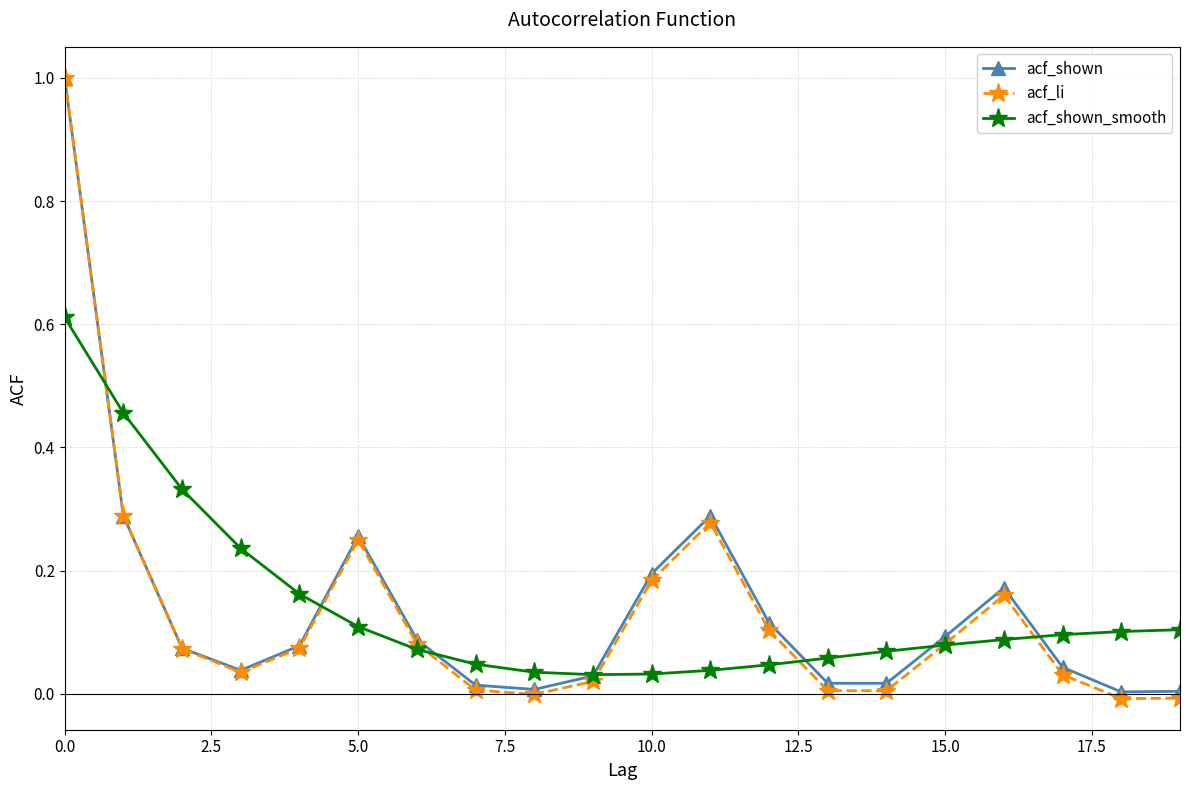

Which series has the largest range (max minus min)?

acf_li